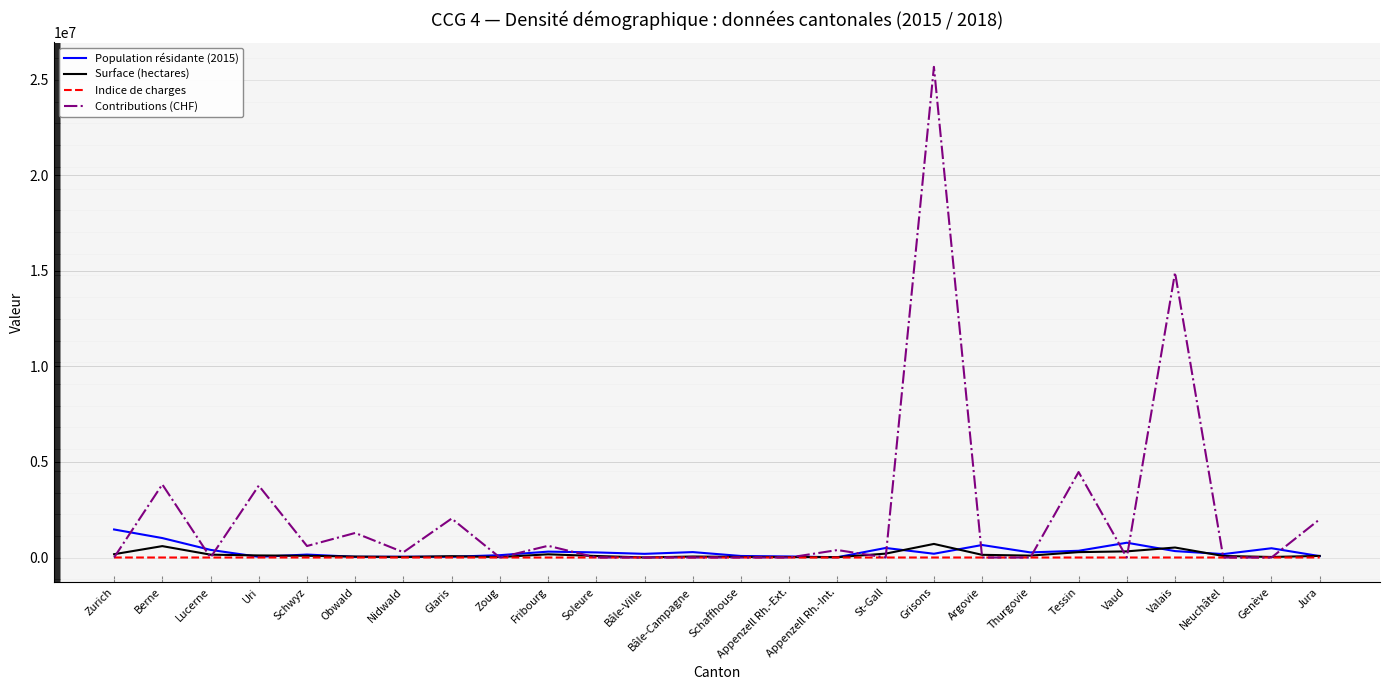

What position from the left is Berne?

2